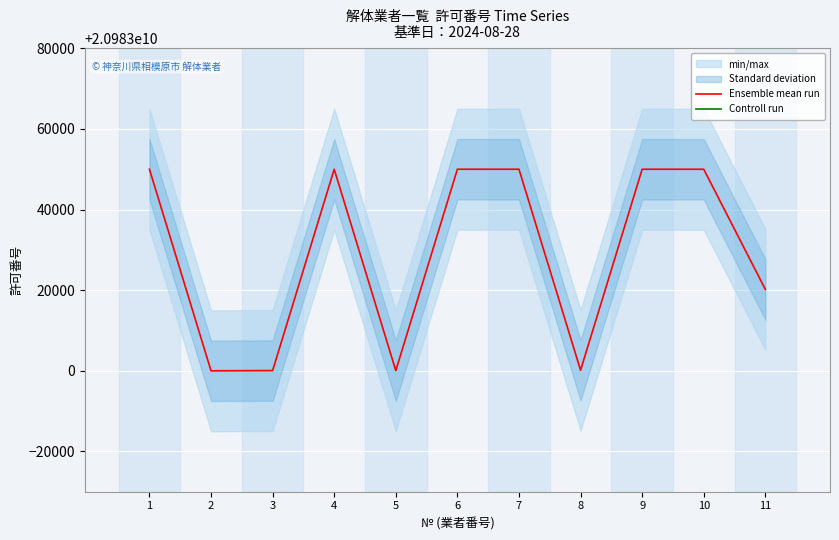

True or false: Ensemble mean run and Controll run cross at least once.

False